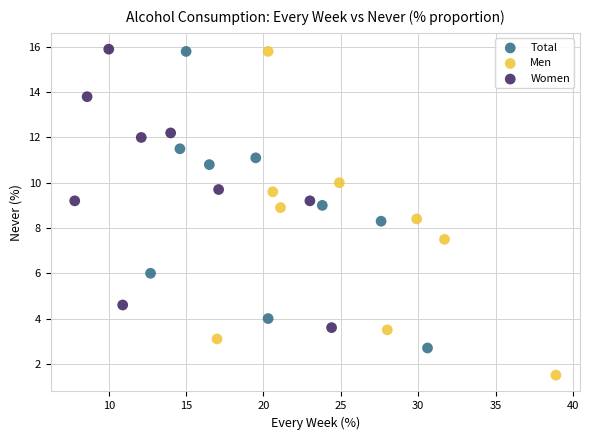

Which series reaches the minimum Y coordinate?

Men